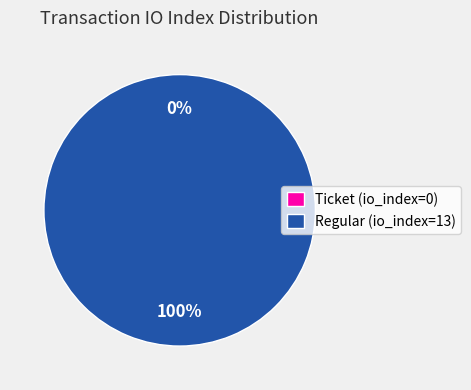

Combined, do Ticket (io_index=0) and Regular (io_index=13) account for over 50%?

Yes